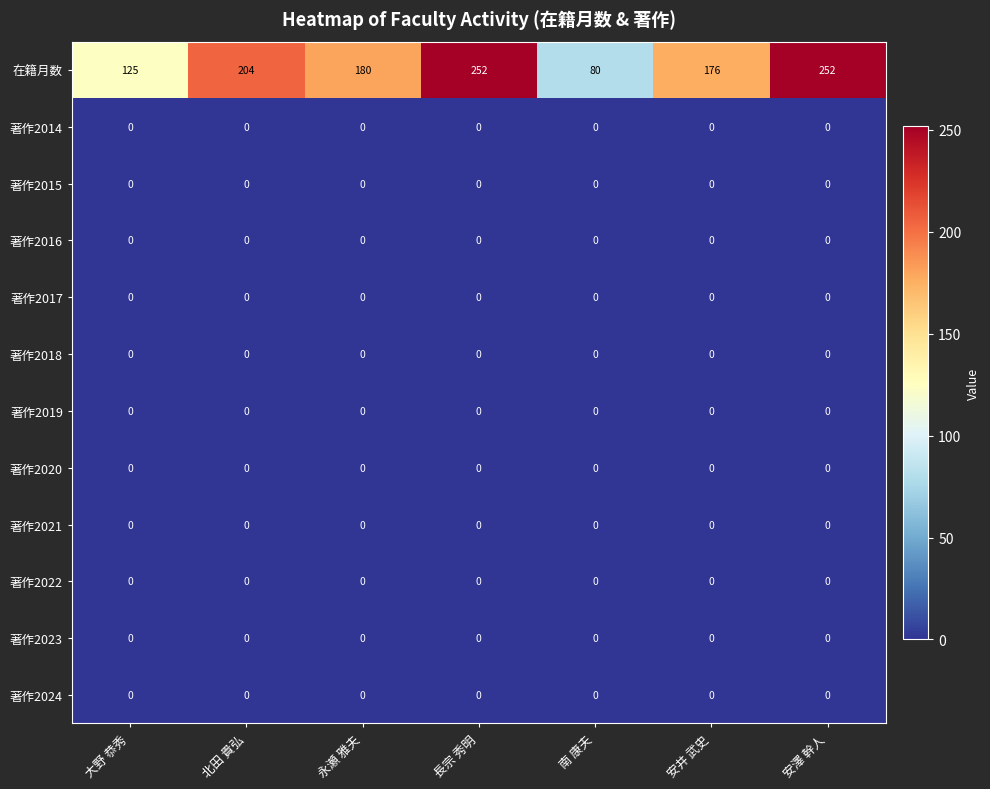

What is the total value across all series at 北田 貴弘?

204